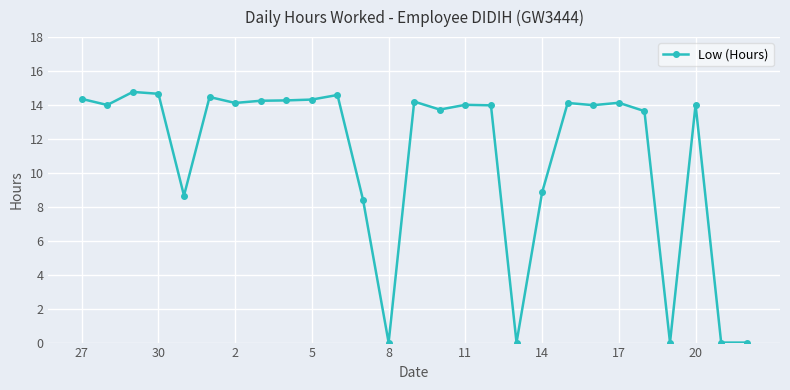

True or false: the data has more than 2 interior local peaks.

True